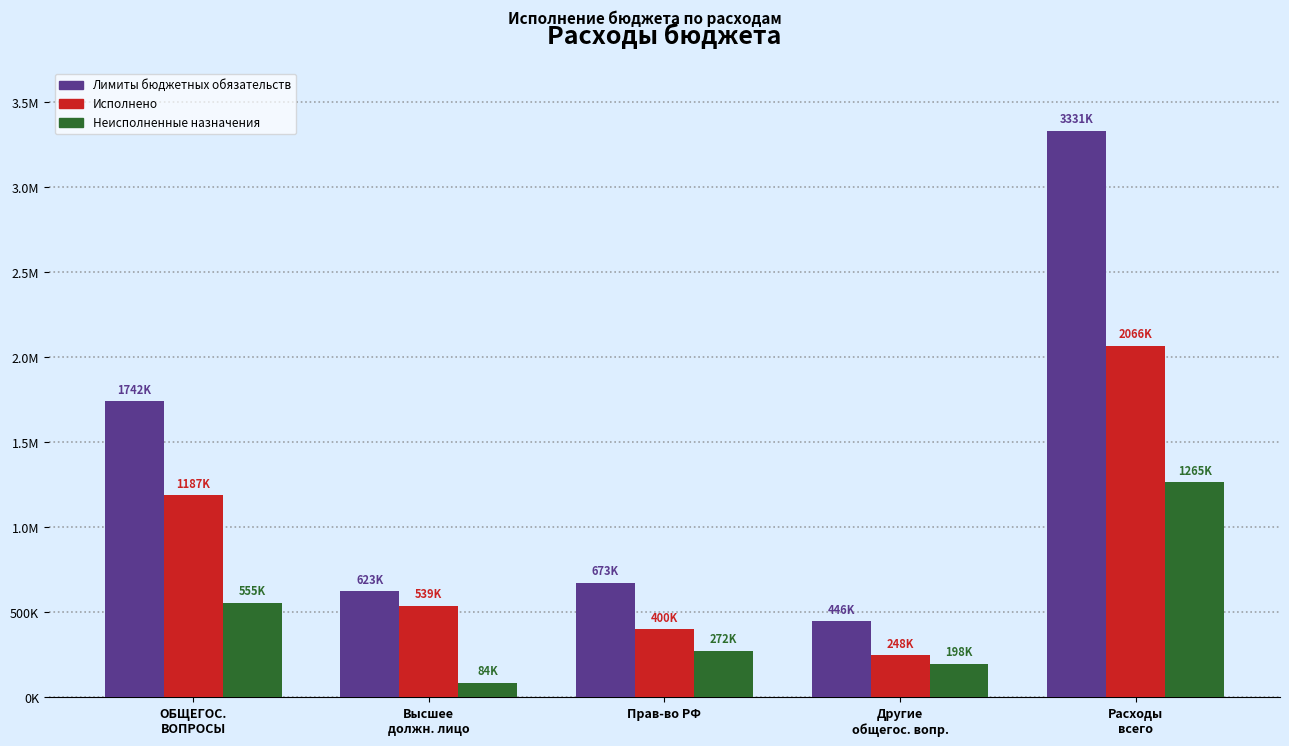

What is the highest value of the Лимиты бюджетных обязательств series?

3331320.1